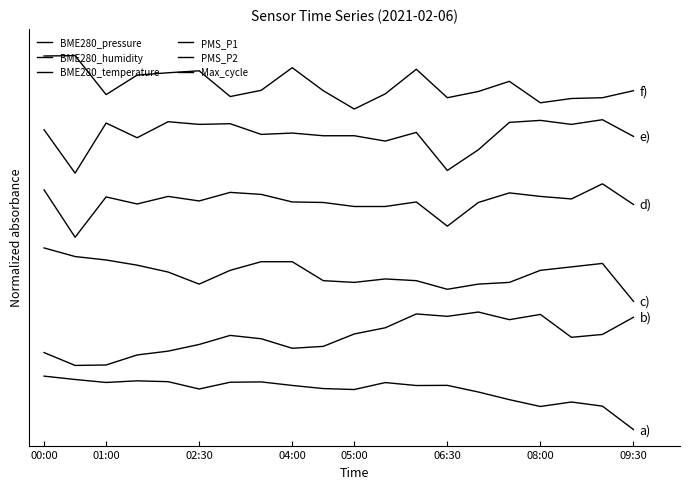

What is the sum of all BME280_temperature values?

58.6